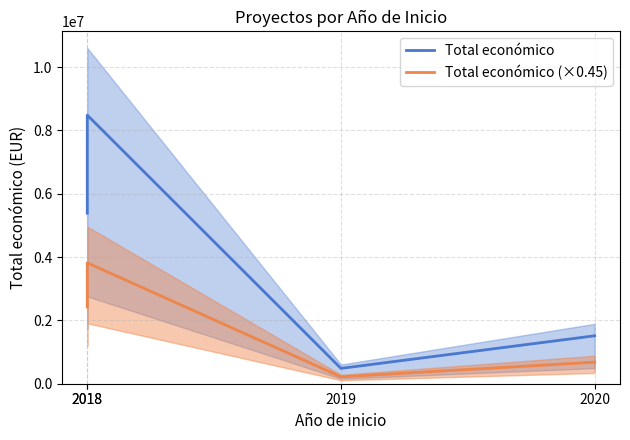

In Total económico, how many points are higher than both neighbors (excluding endpoints)?

1